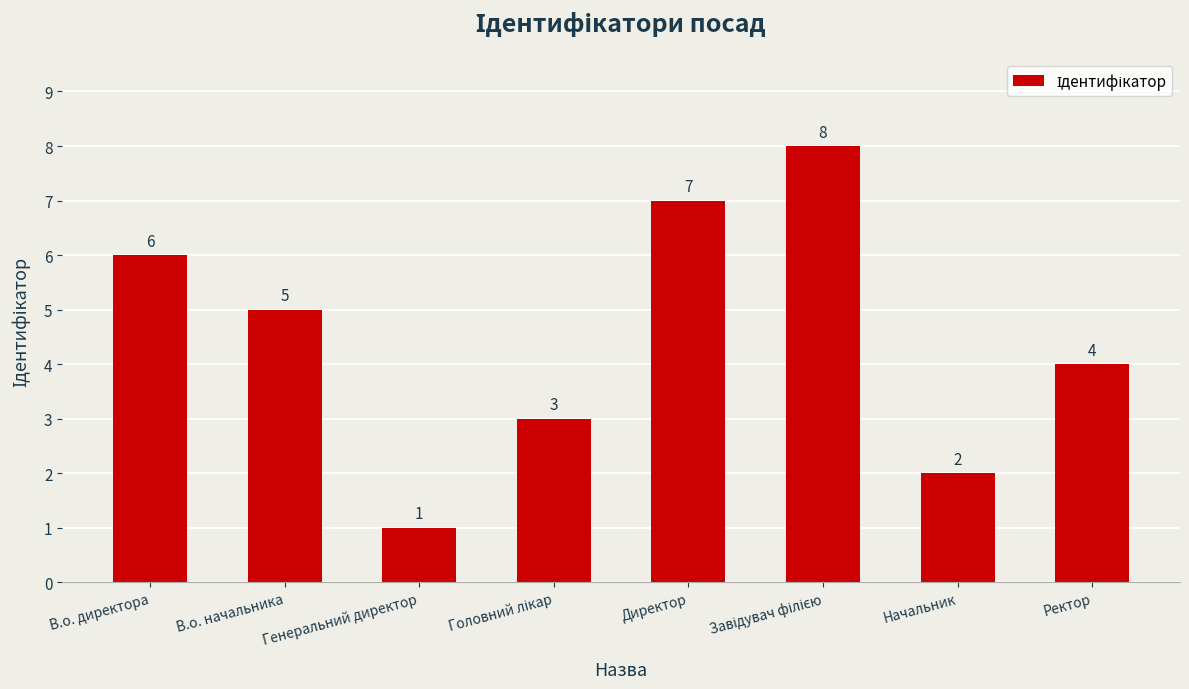

Are the bars horizontal?

No